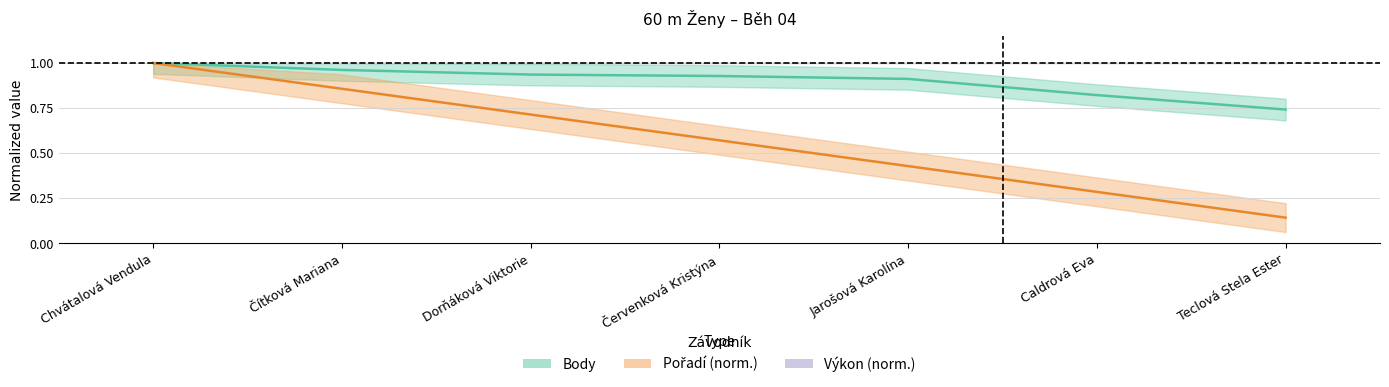

True or false: Pořadí and Body intersect in this chart.

False